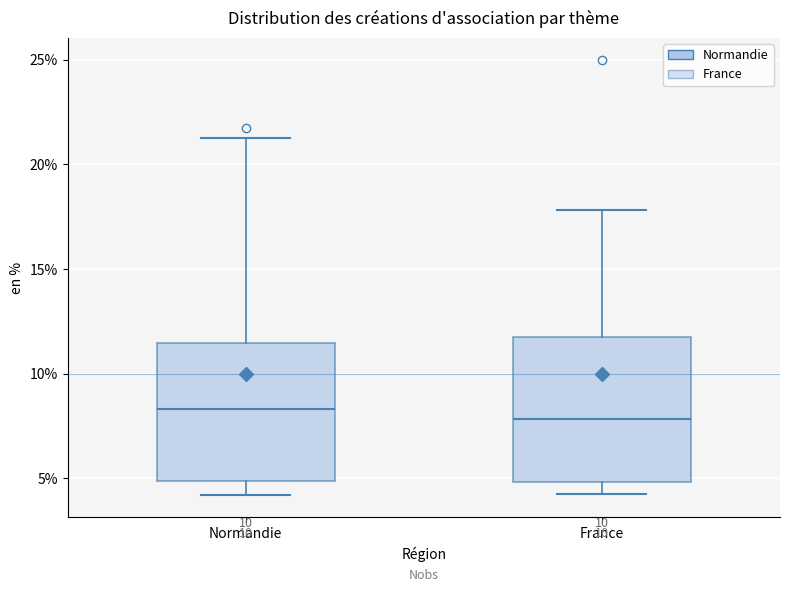

Where is the lower edge of the box for Normandie on the y-axis? The values are not printed on the chart, so give them approximately, as read against the axis.

5.0